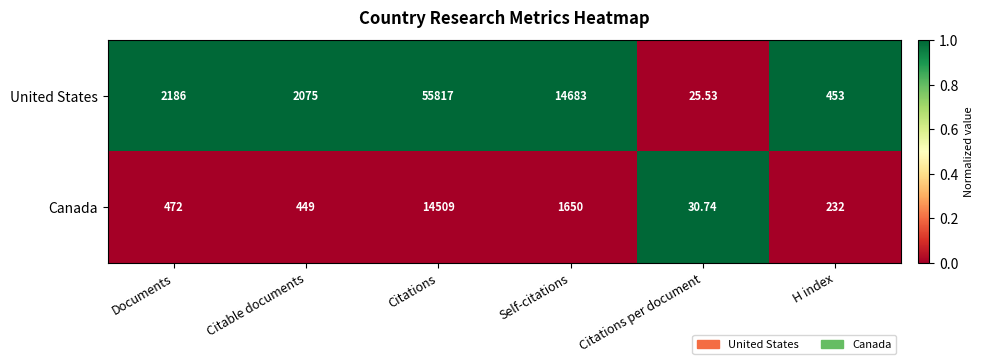

At Documents, list the series in order from largest to smallest.

United States, Canada